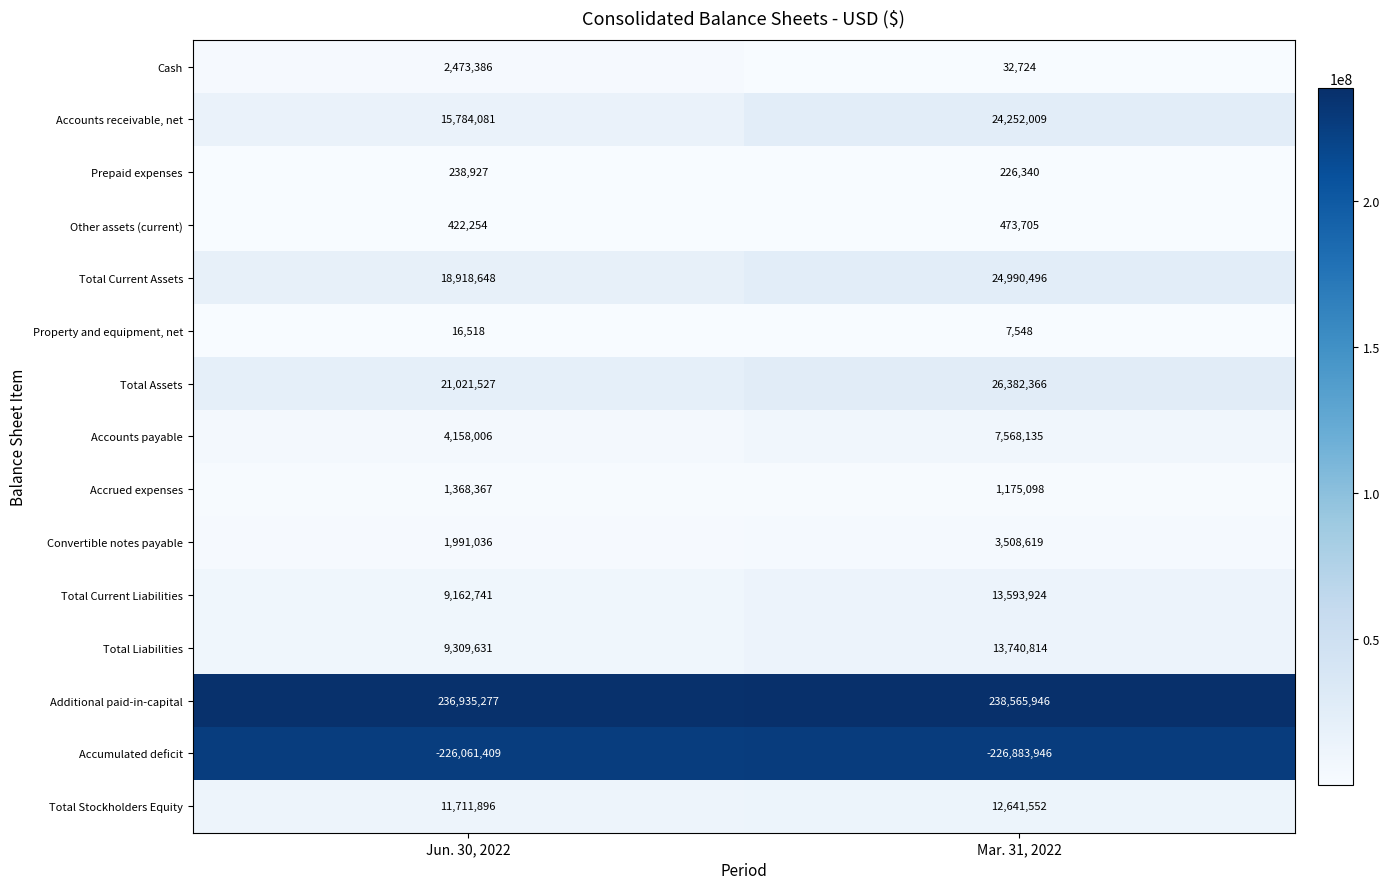

Which series has the largest total across all categories?

Additional paid-in-capital